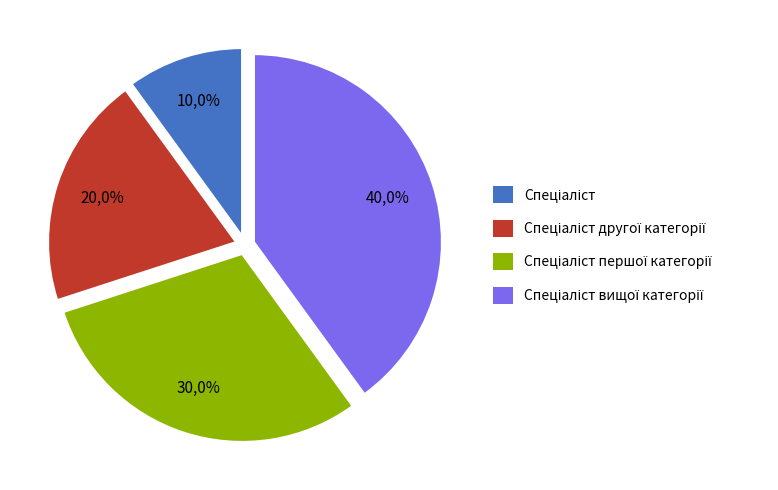

Is it true that Спеціаліст вищої категорії is 45% of the pie?

False